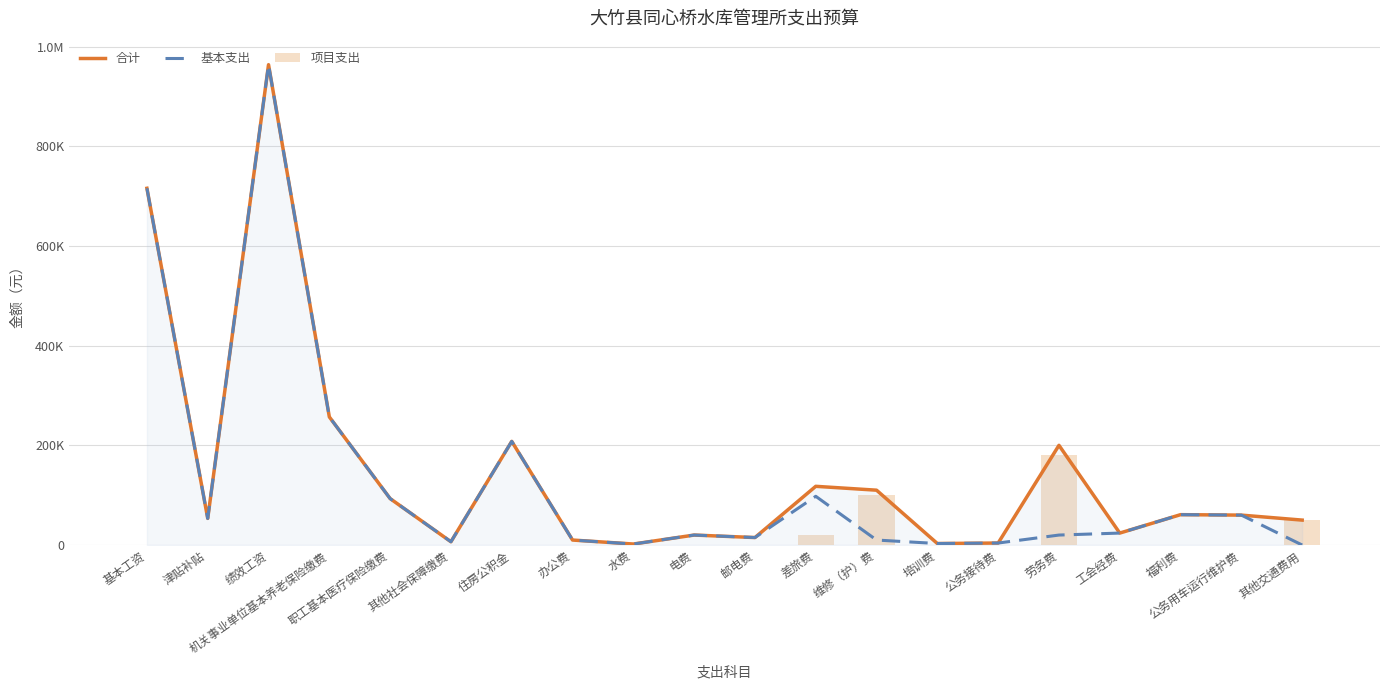

How many values in the 合计 series are below 60000?

10